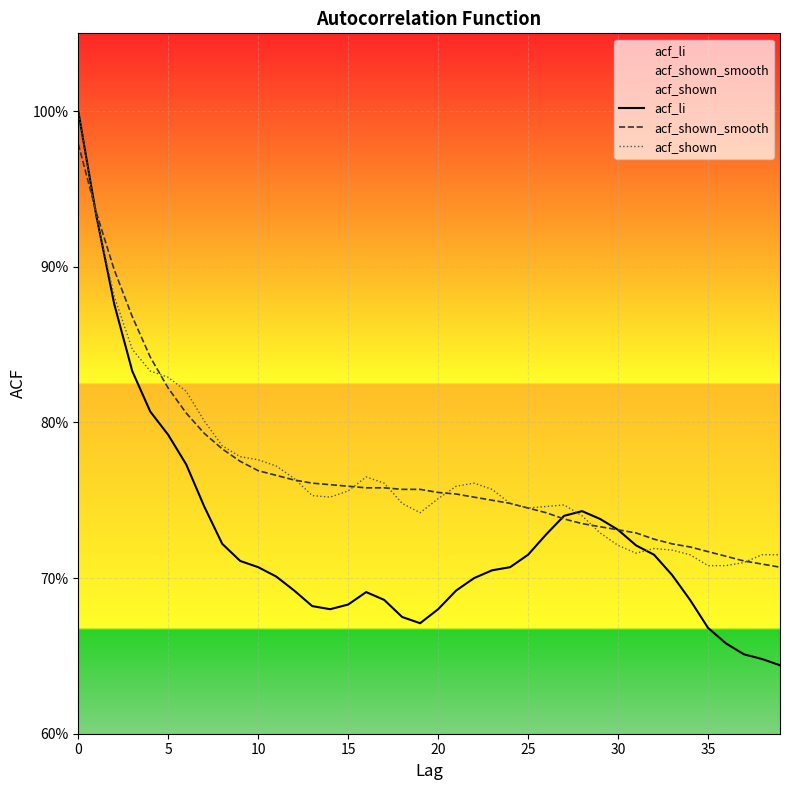

Which label corresponds to the smallest value in the chart?

39